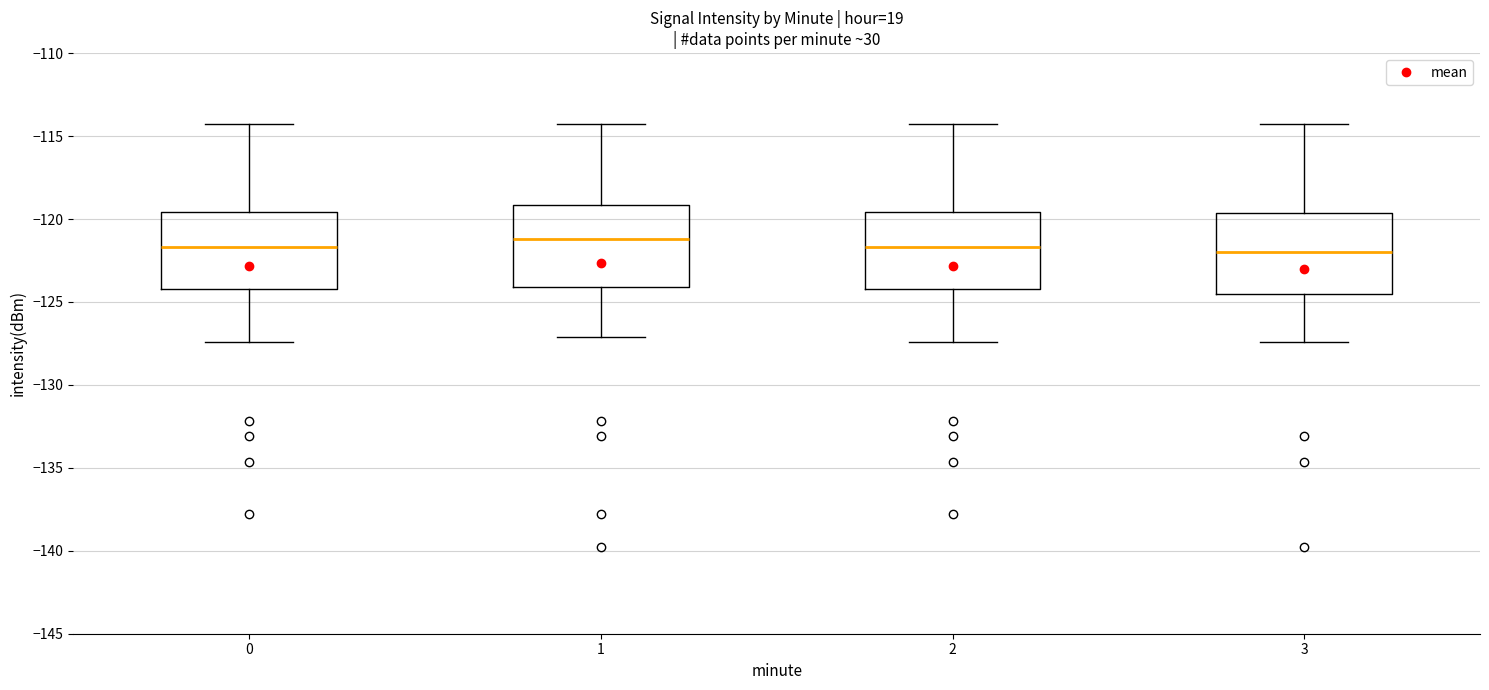

Where is the lower edge of the box at x = 0 on the y-axis? The values are not printed on the chart, so give them approximately, as read against the axis.

-124.0